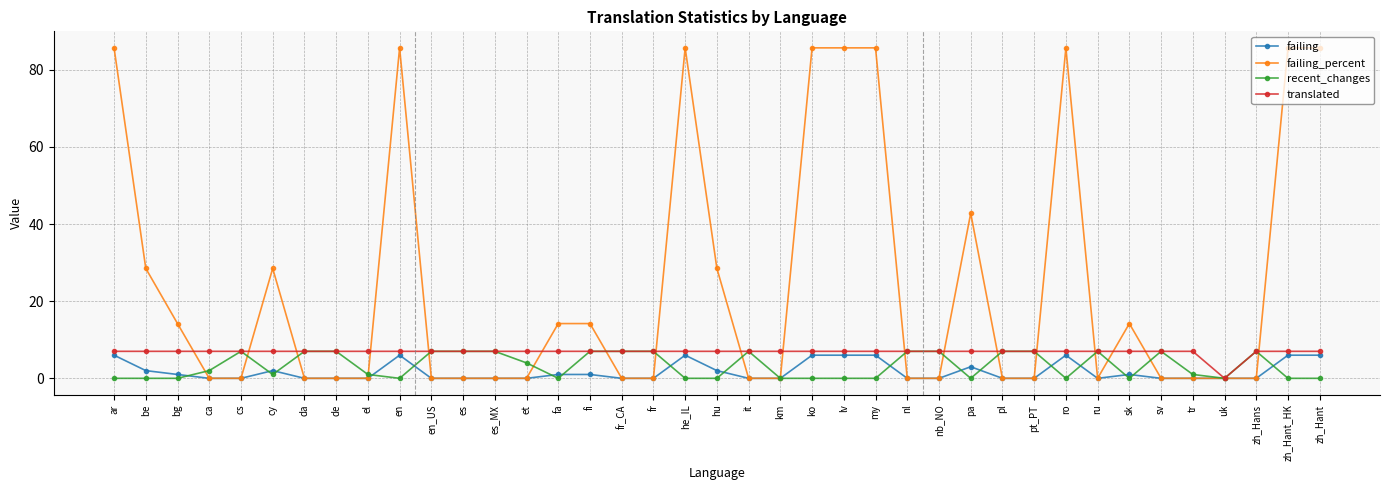

Is the value of failing_percent at fr greater than the value of translated at et?

No